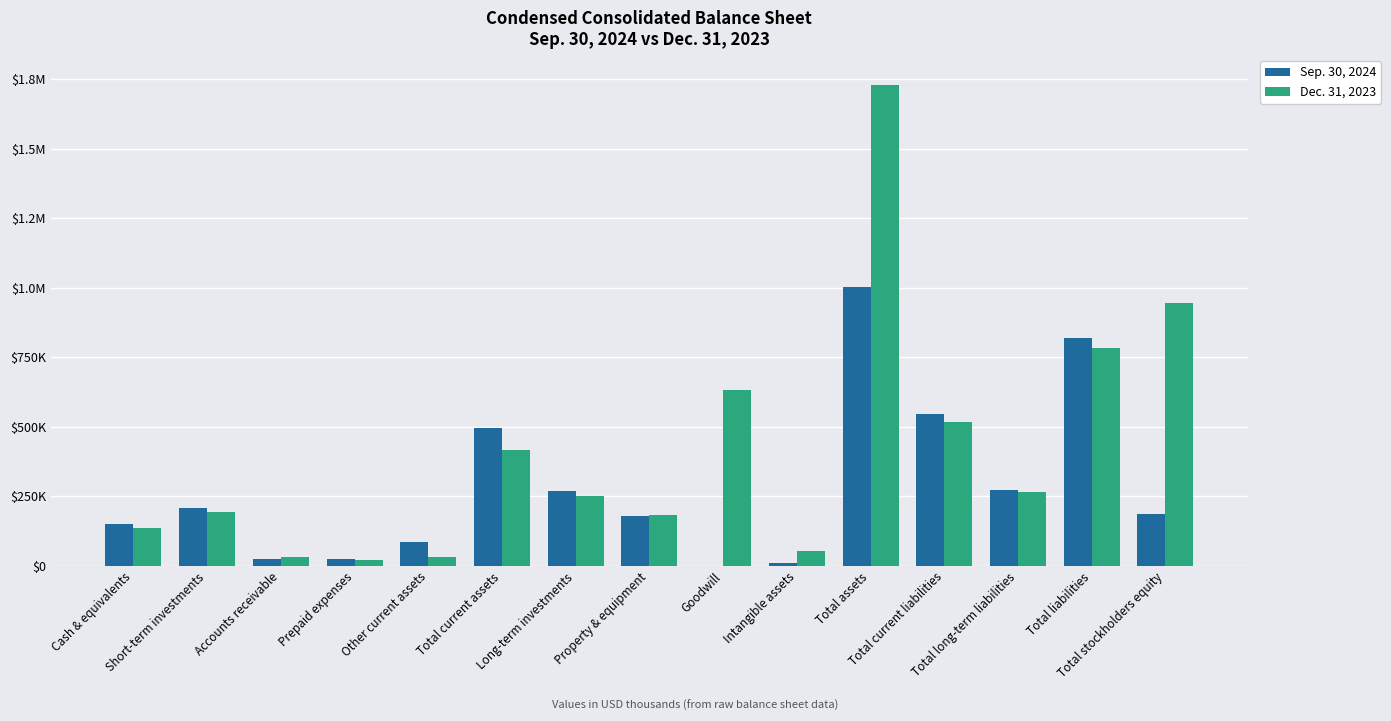

Which series has the largest total across all categories?

Dec. 31, 2023